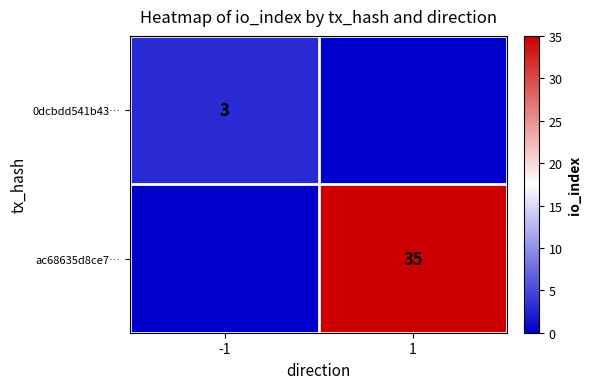

Which has a higher value, -1 or 1?

-1